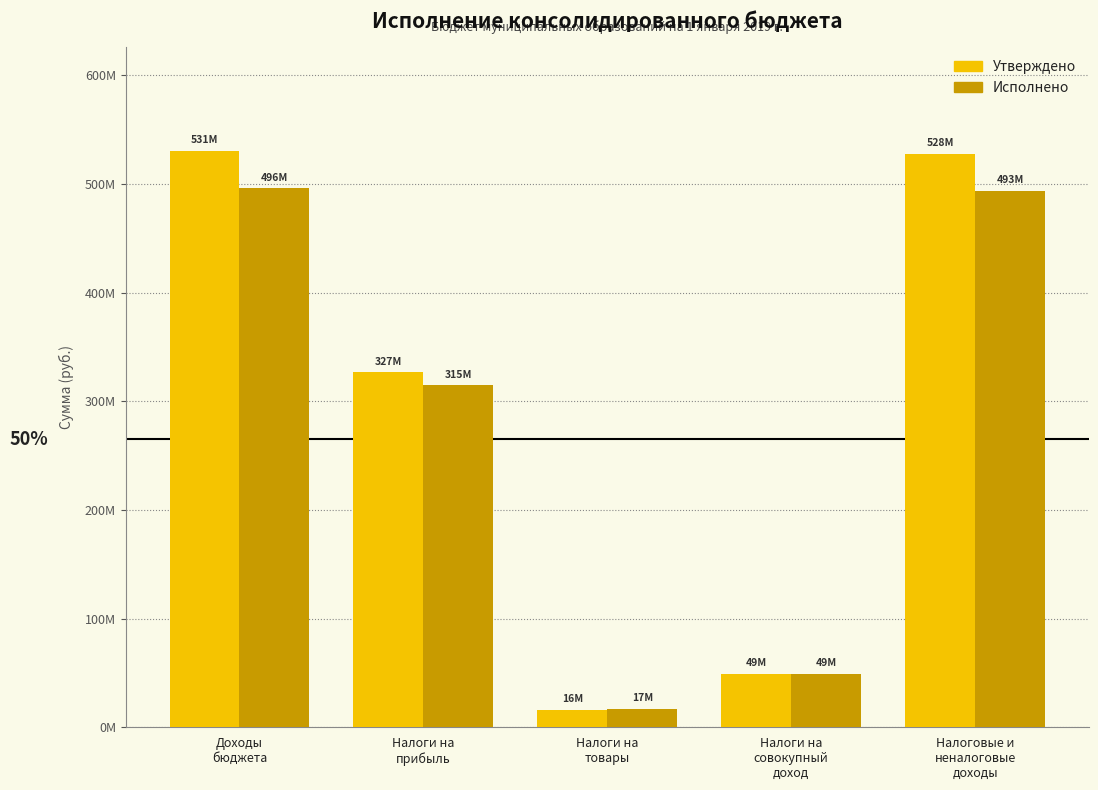

What is the difference between the highest and lowest values at Налоги на
совокупный
доход?

98024.5